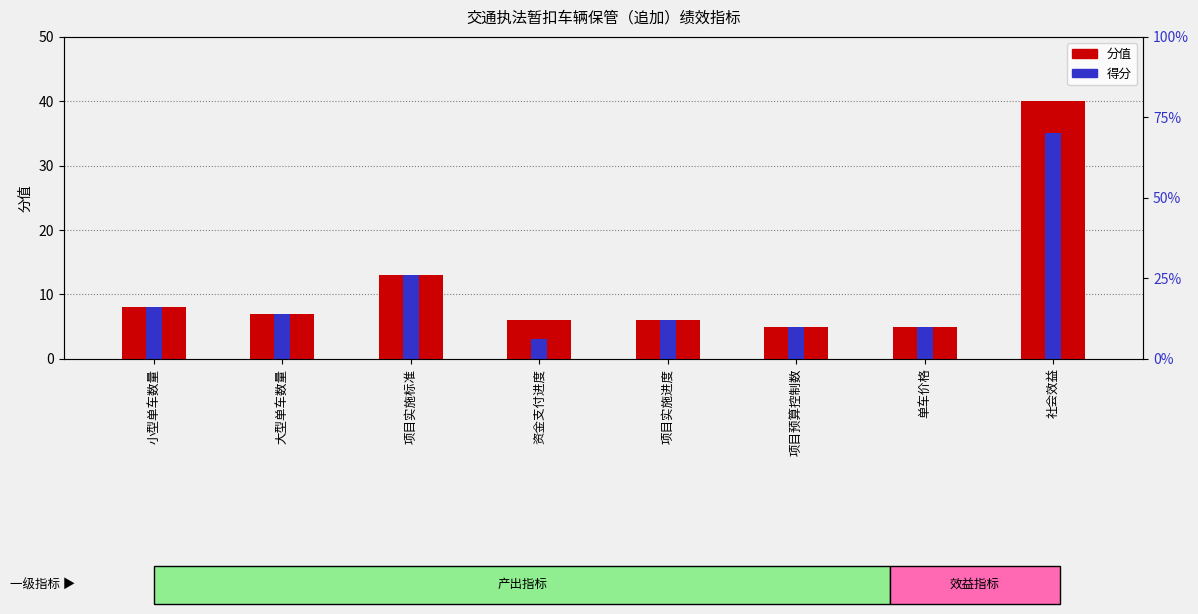

What is the value of the 分值 bar at the 4th from the left?

6